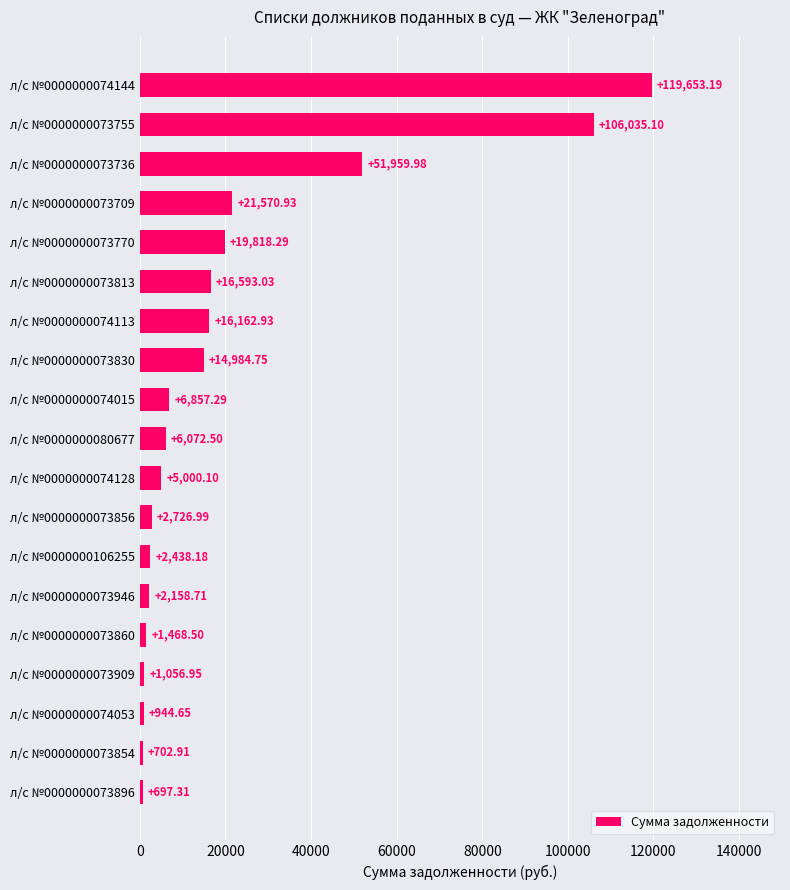

What is the sum of all values?

396902.3